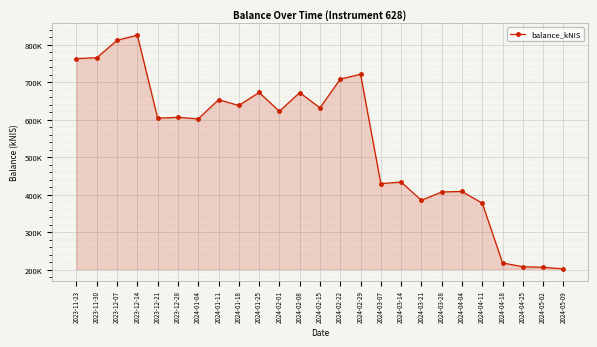

What is the greatest value displayed?

825962.8